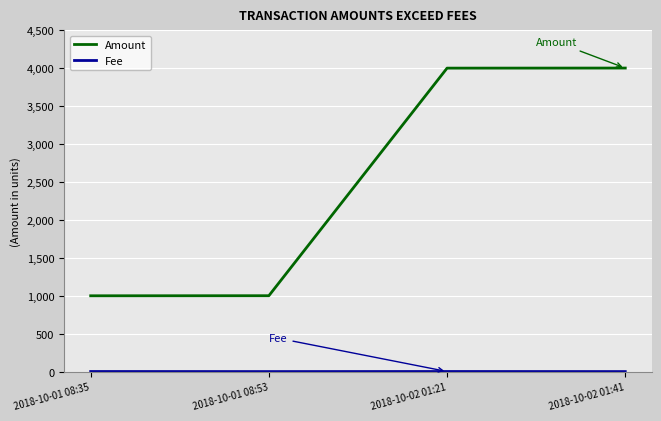

What is the difference between the maximum and minimum values in the Amount series?

3001.0